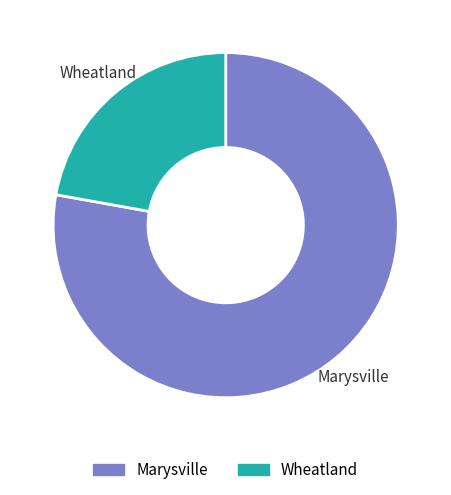

What is the majority slice?

Marysville